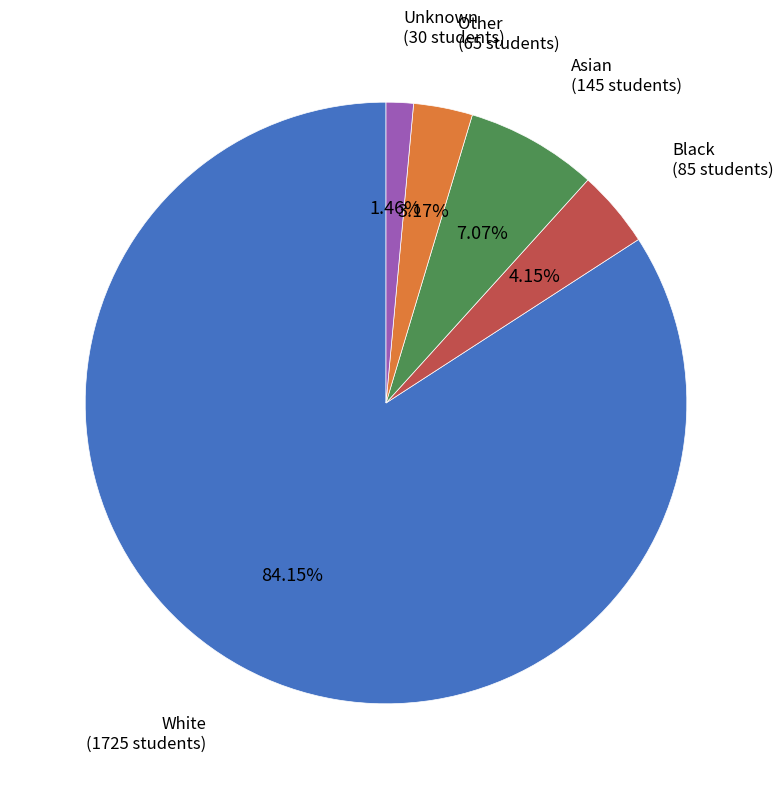

Is there any slice that represents more than half of the pie?

Yes